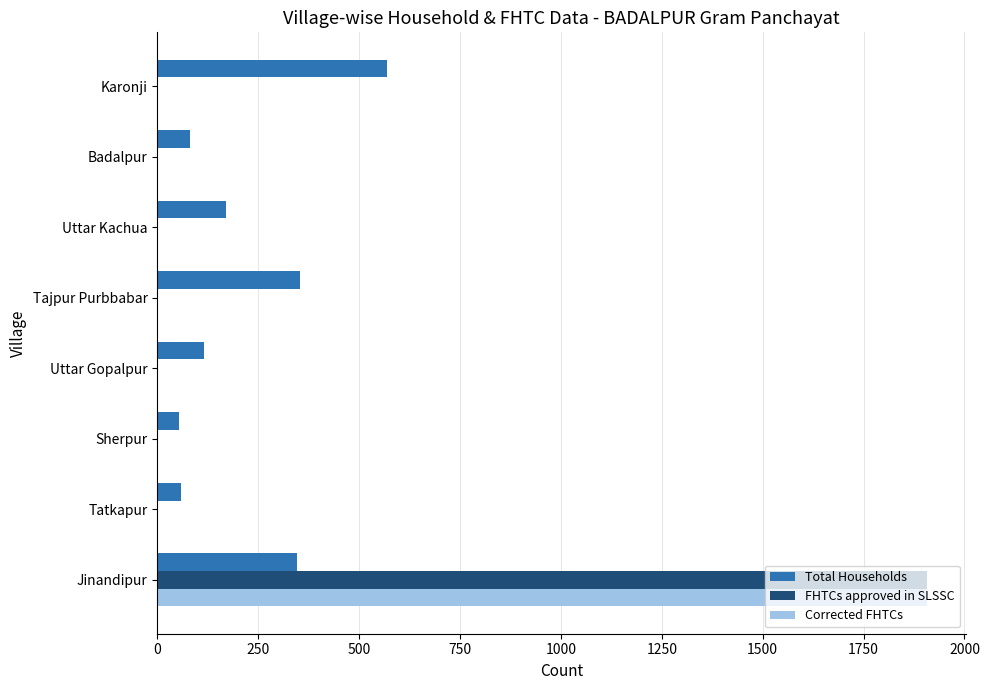

What is the greatest value displayed?

1908